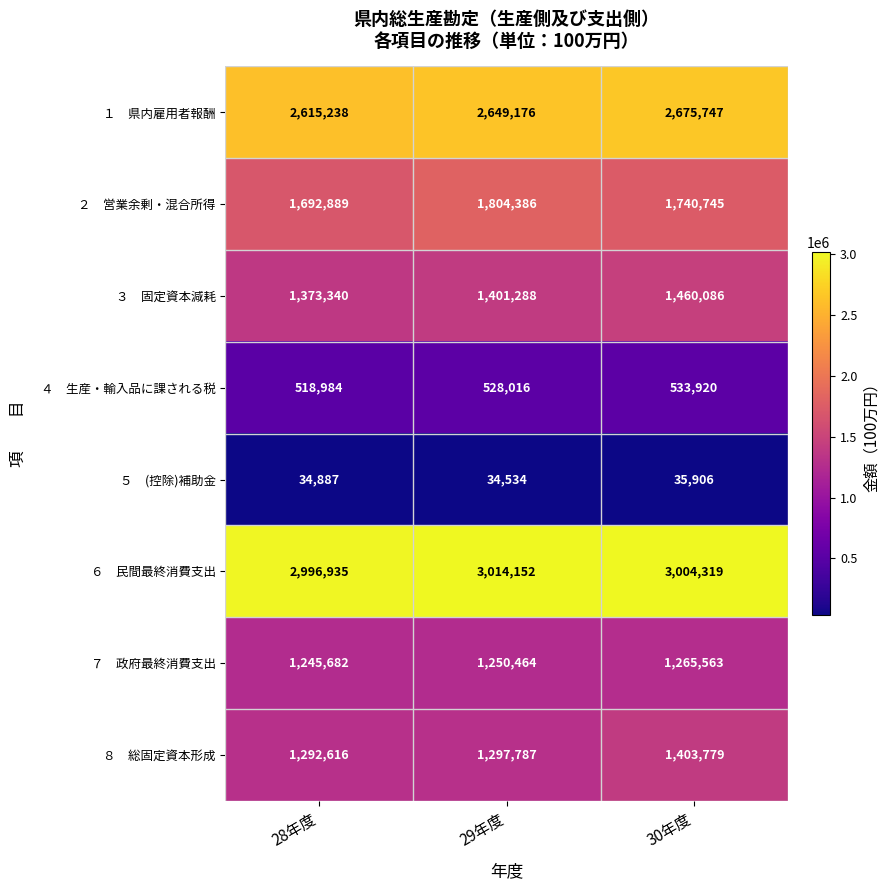

How many categories are shown in the chart?

3